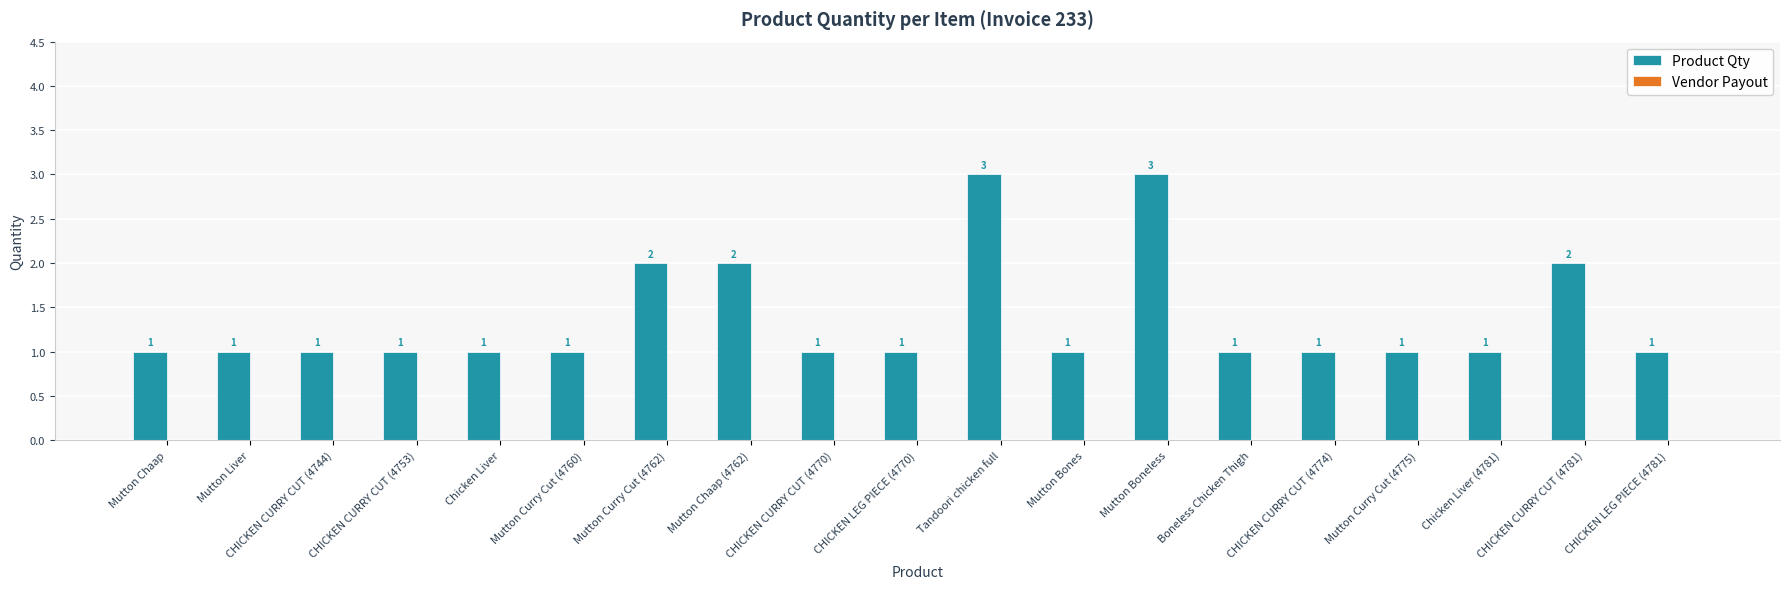

Count the values in the range 1 to 2.

17